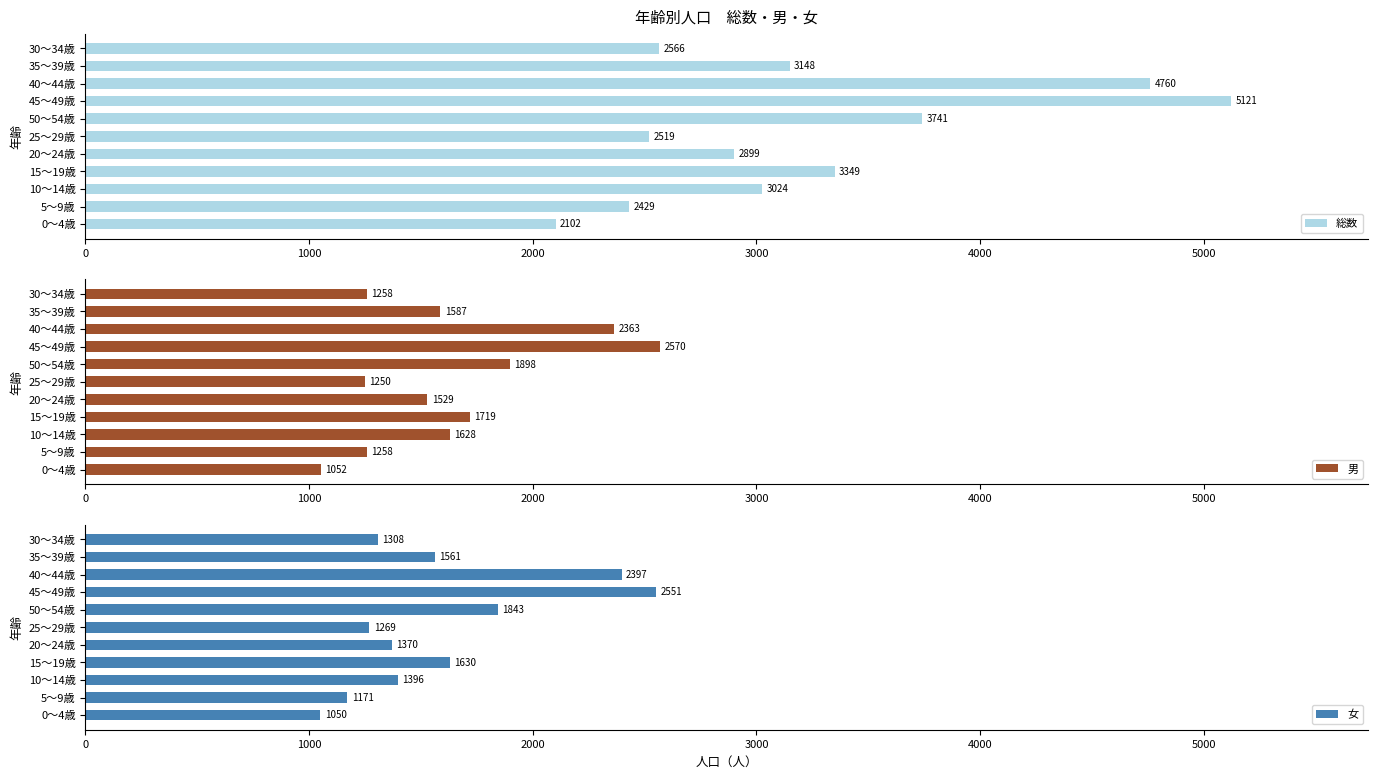

How many bars are there in each group?

3